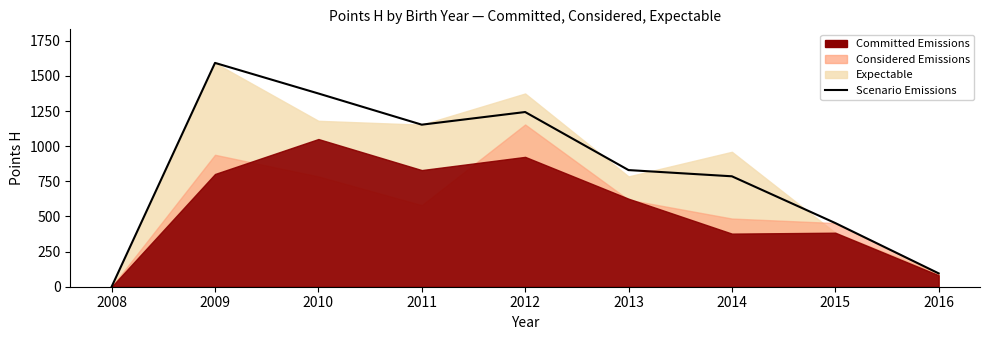

How many lines are shown in the chart?

1